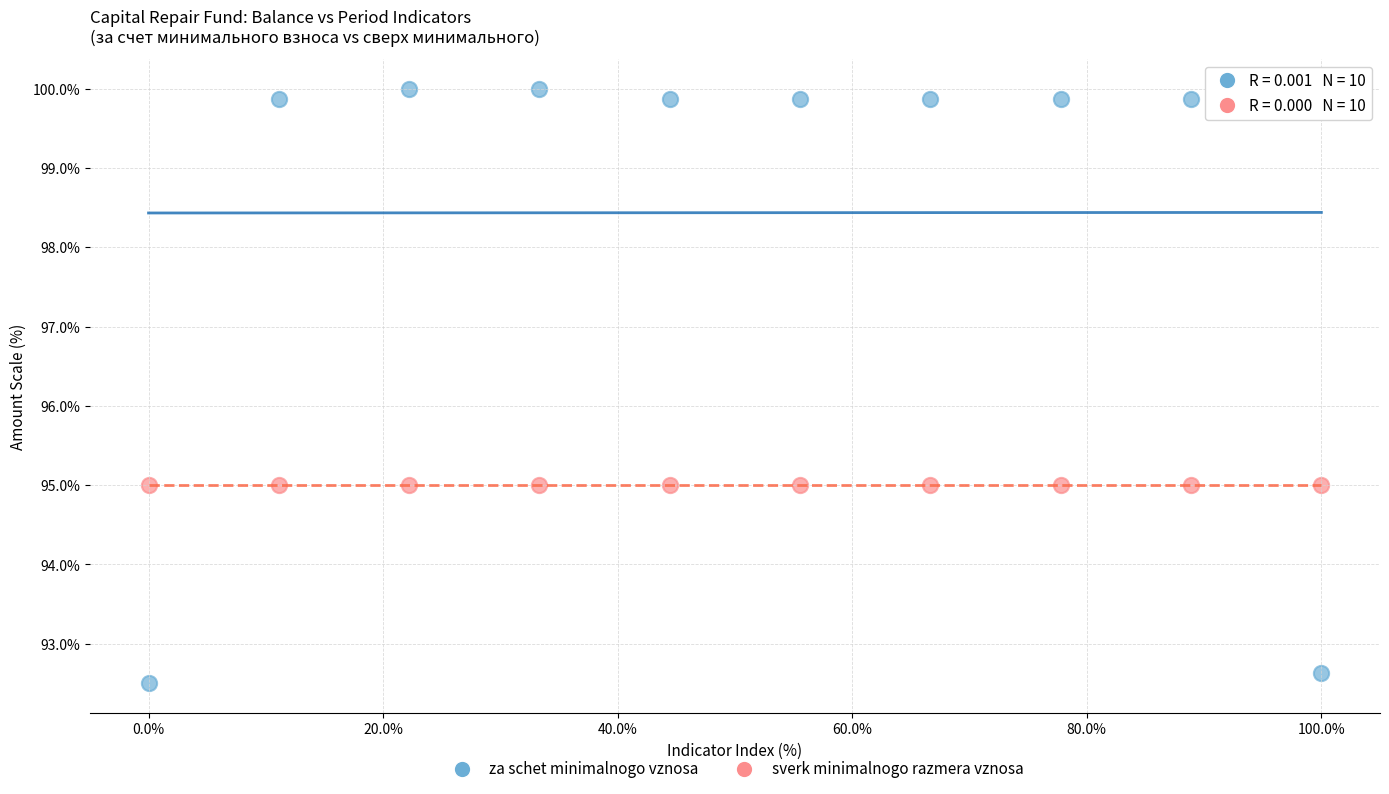

Which series contains the highest Y value?

za schet minimalnogo vznosa